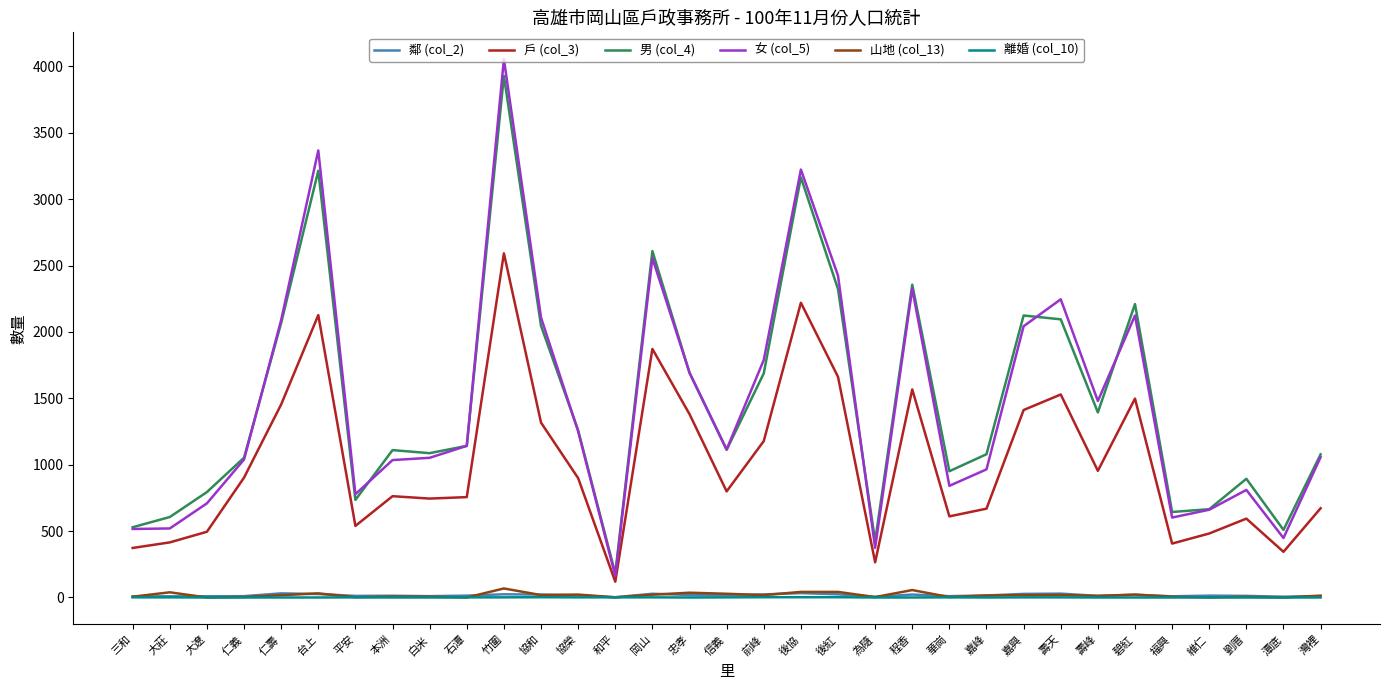

True or false: 女 (col_5) has a value of 1251 at 協榮.

True